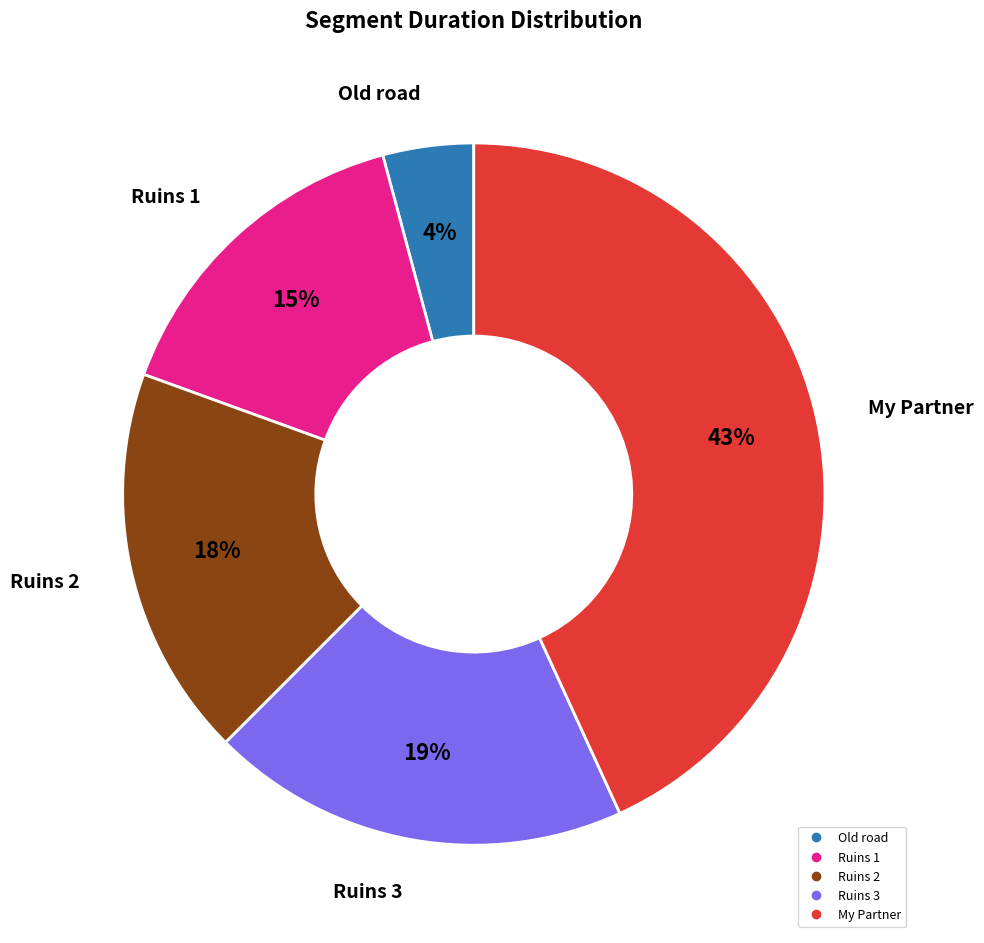

Is there a majority slice in this chart?

No